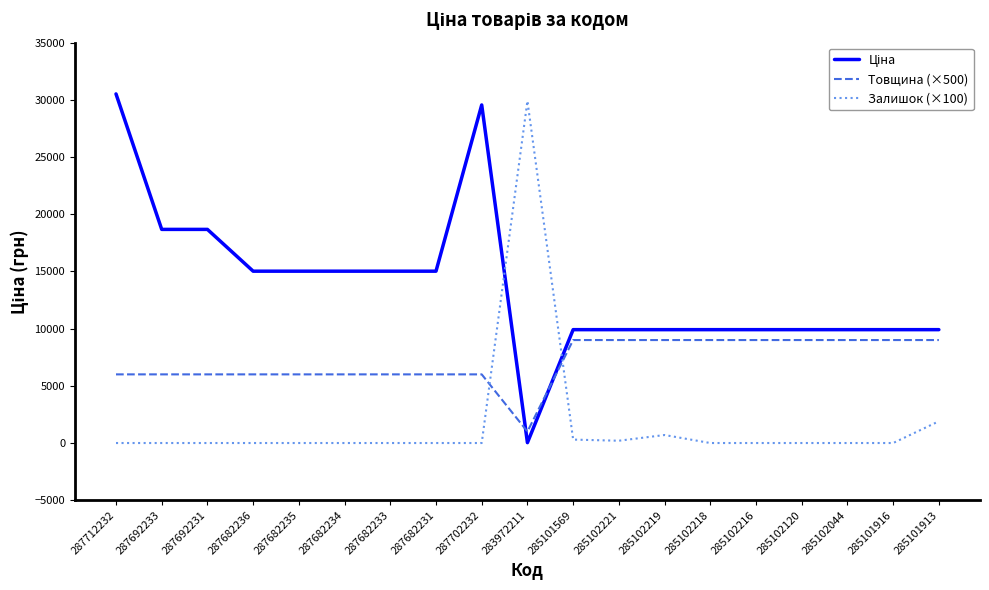

Between which two adjacent categories do Товщина (×500) and Залишок (×100) first intersect?

287702232 and 283972211